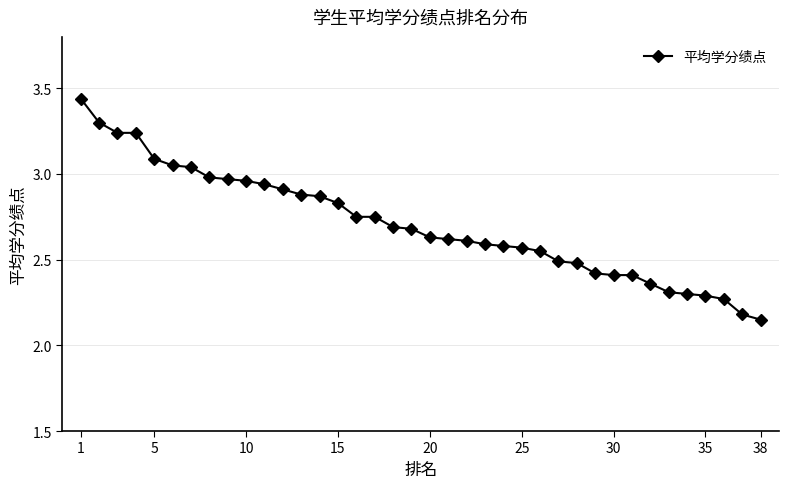

What is the average value?

2.7